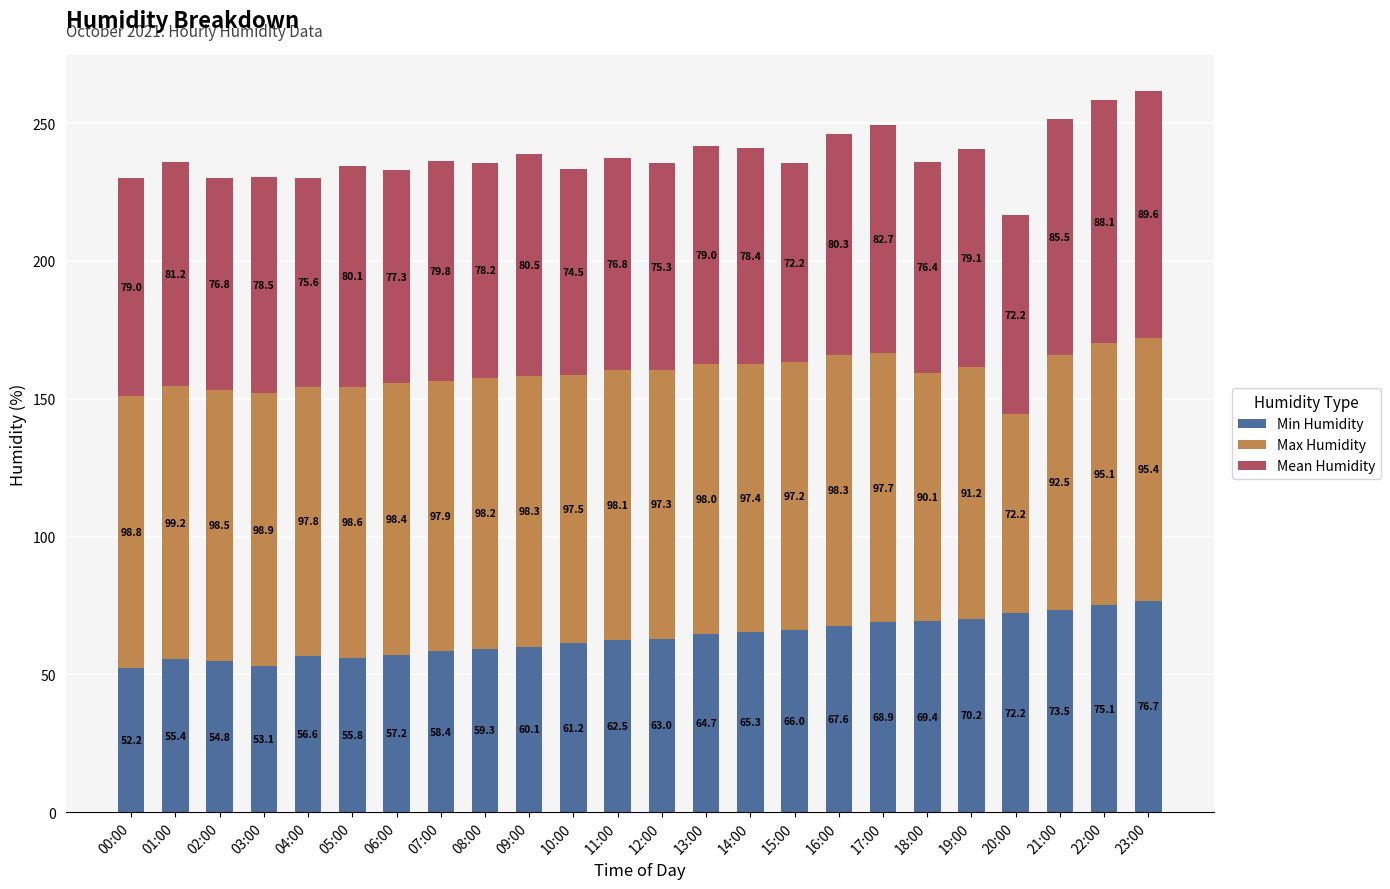

Reading right to left, what are the values for Min Humidity?

23:00=76.7	22:00=75.1	21:00=73.5	20:00=72.2	19:00=70.2	18:00=69.4	17:00=68.9	16:00=67.6	15:00=66.0	14:00=65.3	13:00=64.7	12:00=63.0	11:00=62.5	10:00=61.2	09:00=60.1	08:00=59.3	07:00=58.4	06:00=57.2	05:00=55.8	04:00=56.6	03:00=53.1	02:00=54.8	01:00=55.4	00:00=52.2